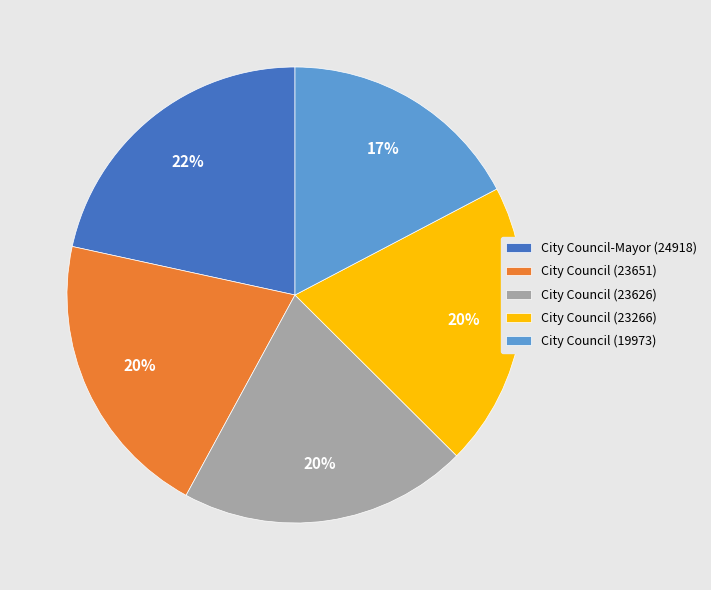

How many segments does this pie chart have?

5